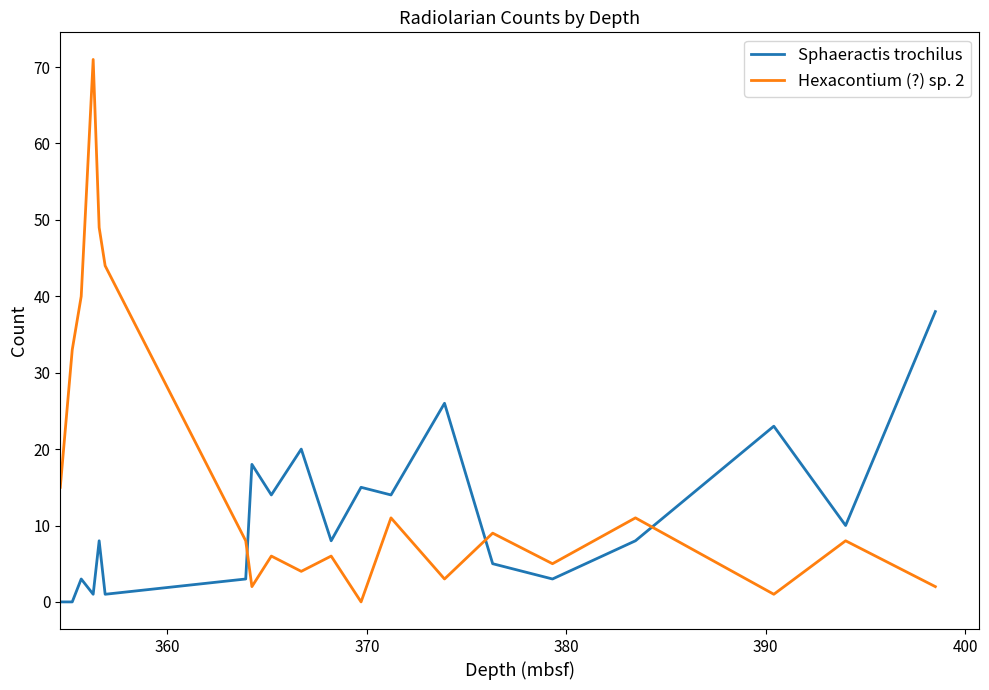

How many series are shown in this chart?

2